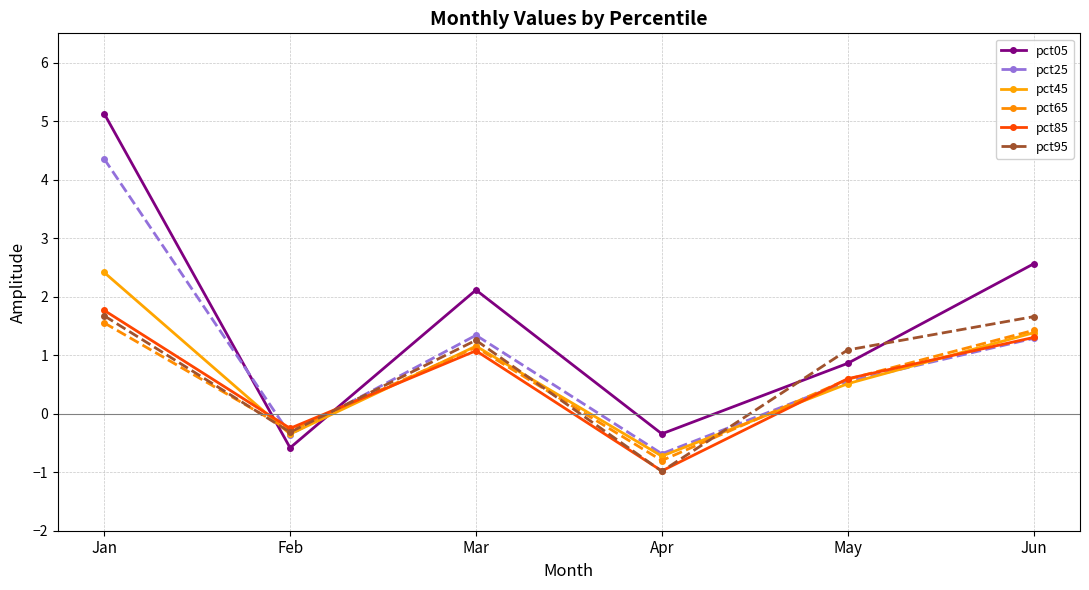

How many values in the pct05 series exceed 2?

3